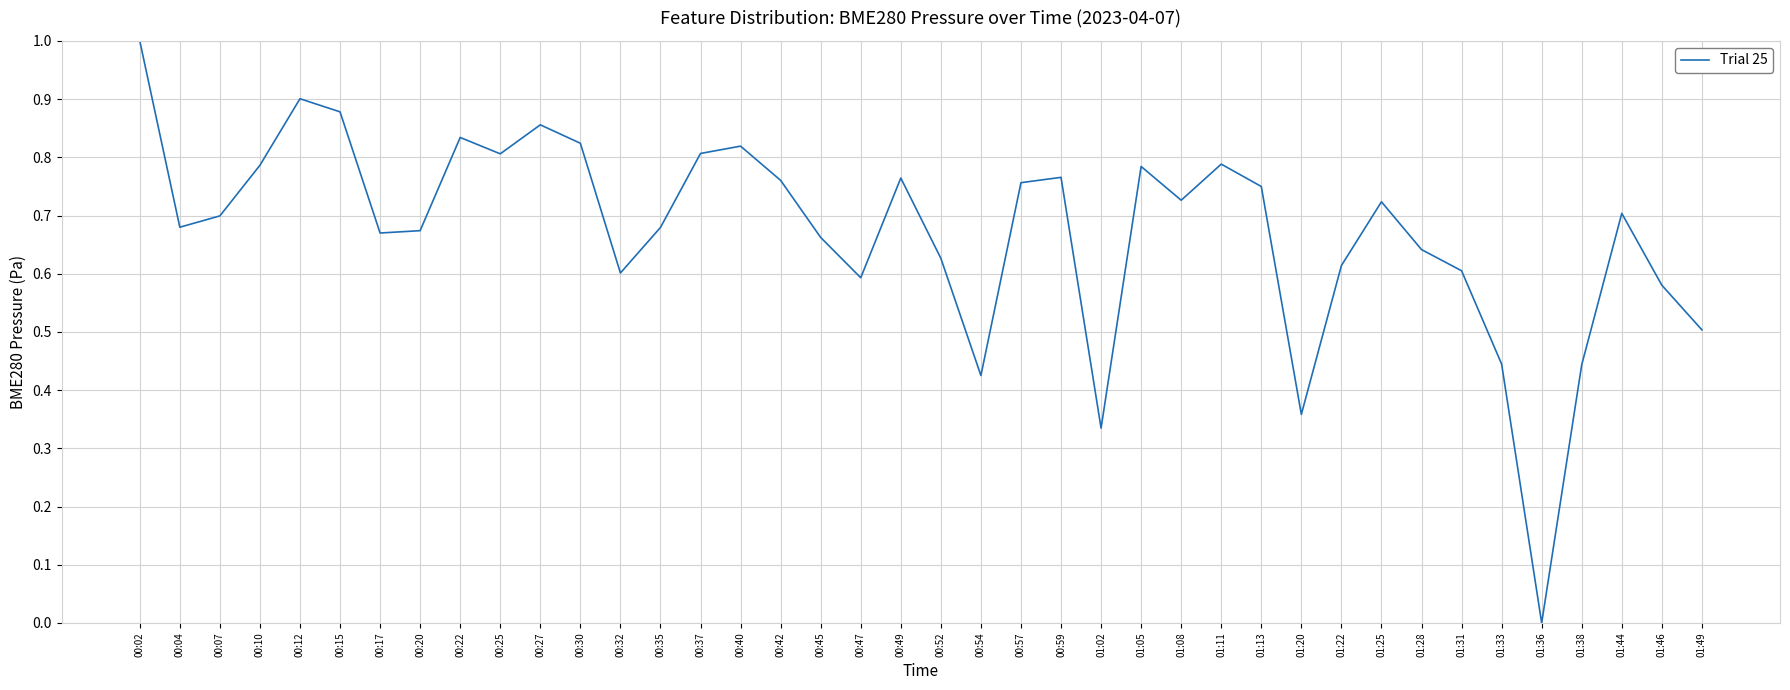

How many lines are shown in the chart?

1